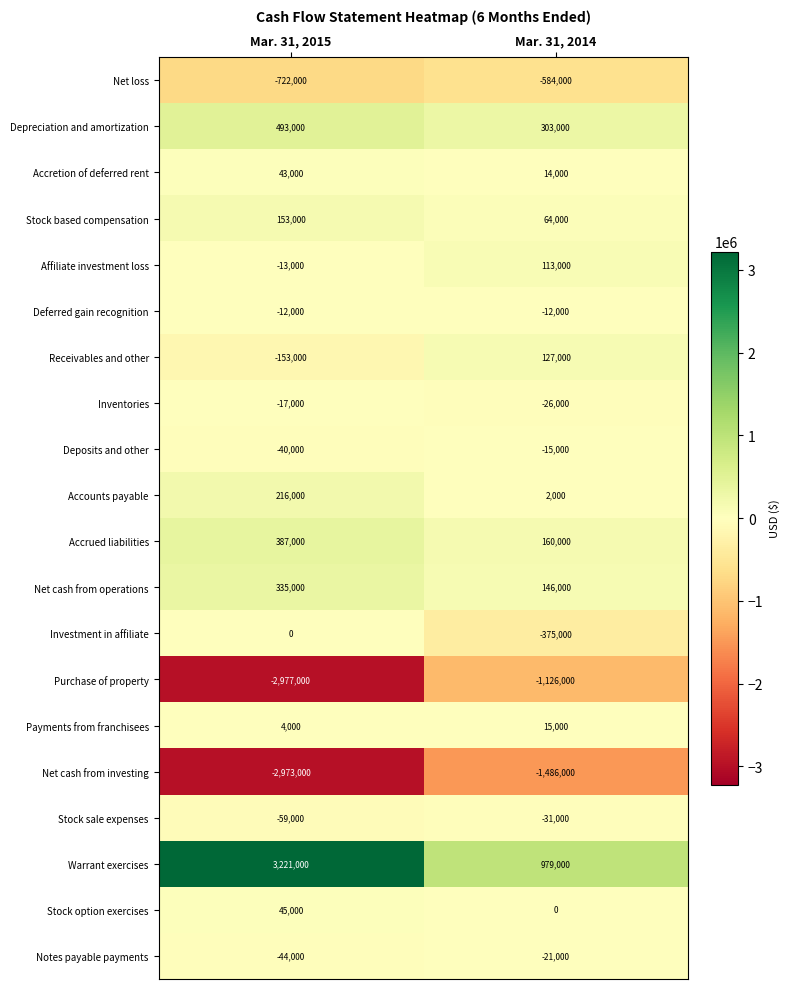

Is it true that Net cash from operations equals 146000 at Mar. 31, 2014?

True